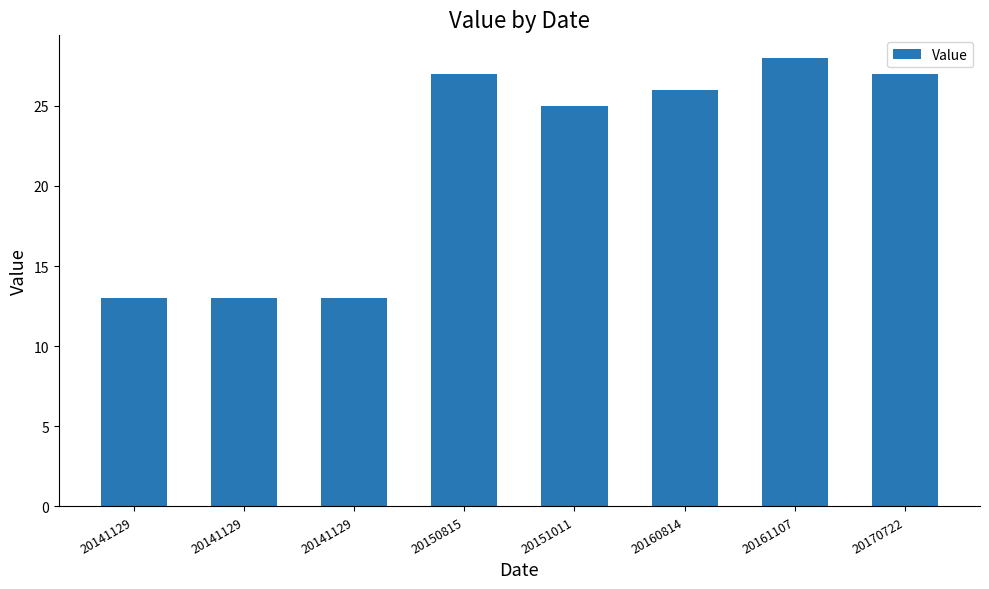

True or false: the data shows 8 at 20141129.

False